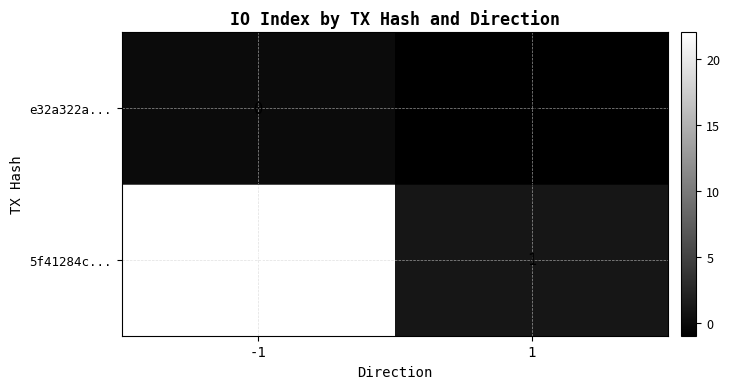

What is the highest value of the 5f41284c... series?

22